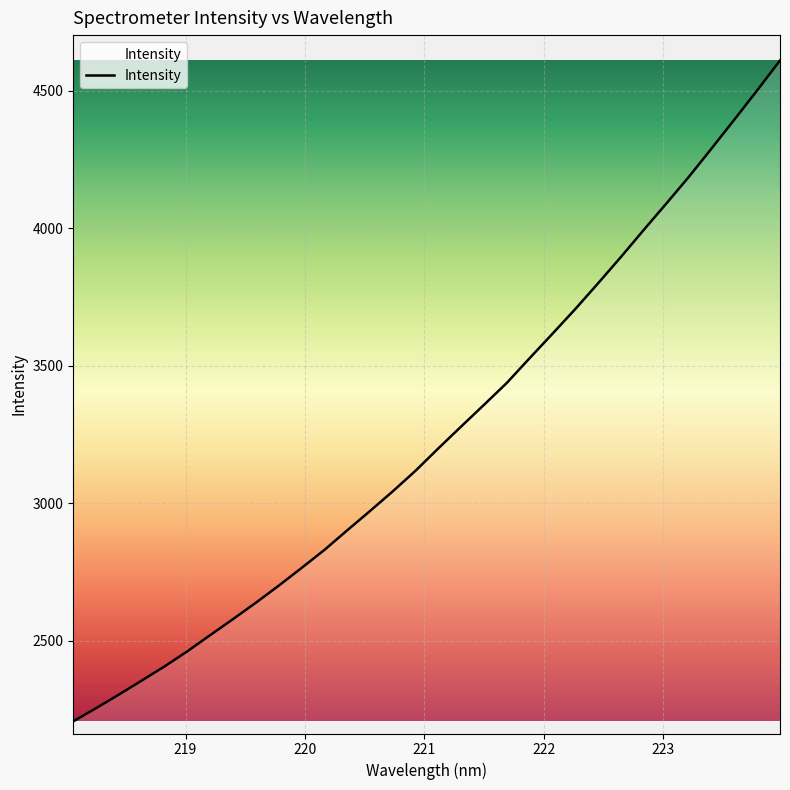

True or false: there are more than 0 points higher than both neighbors.

False